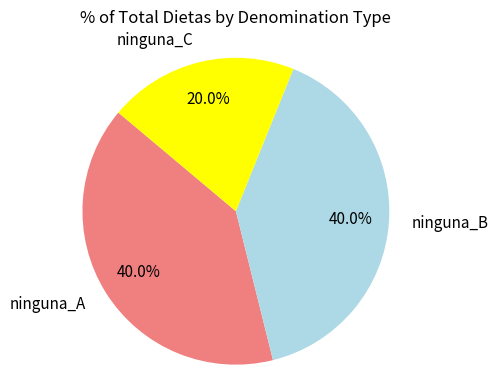

Is there any slice that represents more than half of the pie?

No